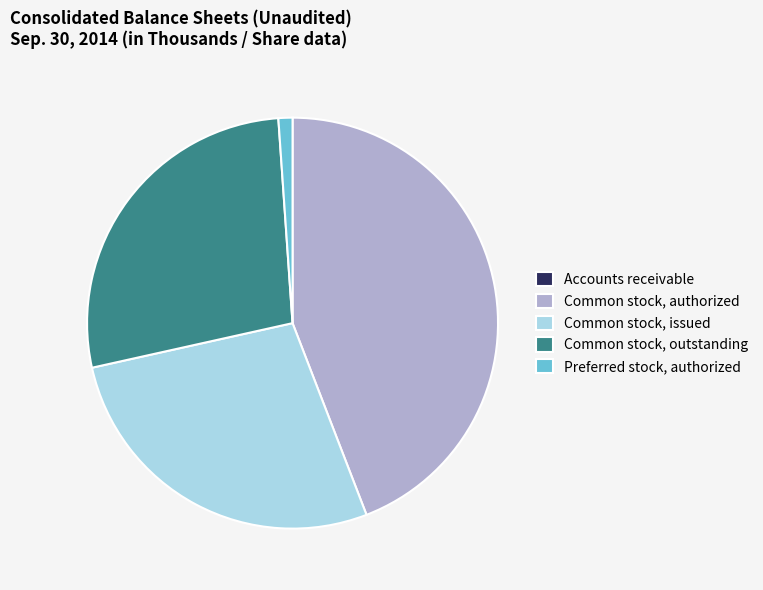

Is it true that Preferred stock, authorized is 1% of the pie?

True